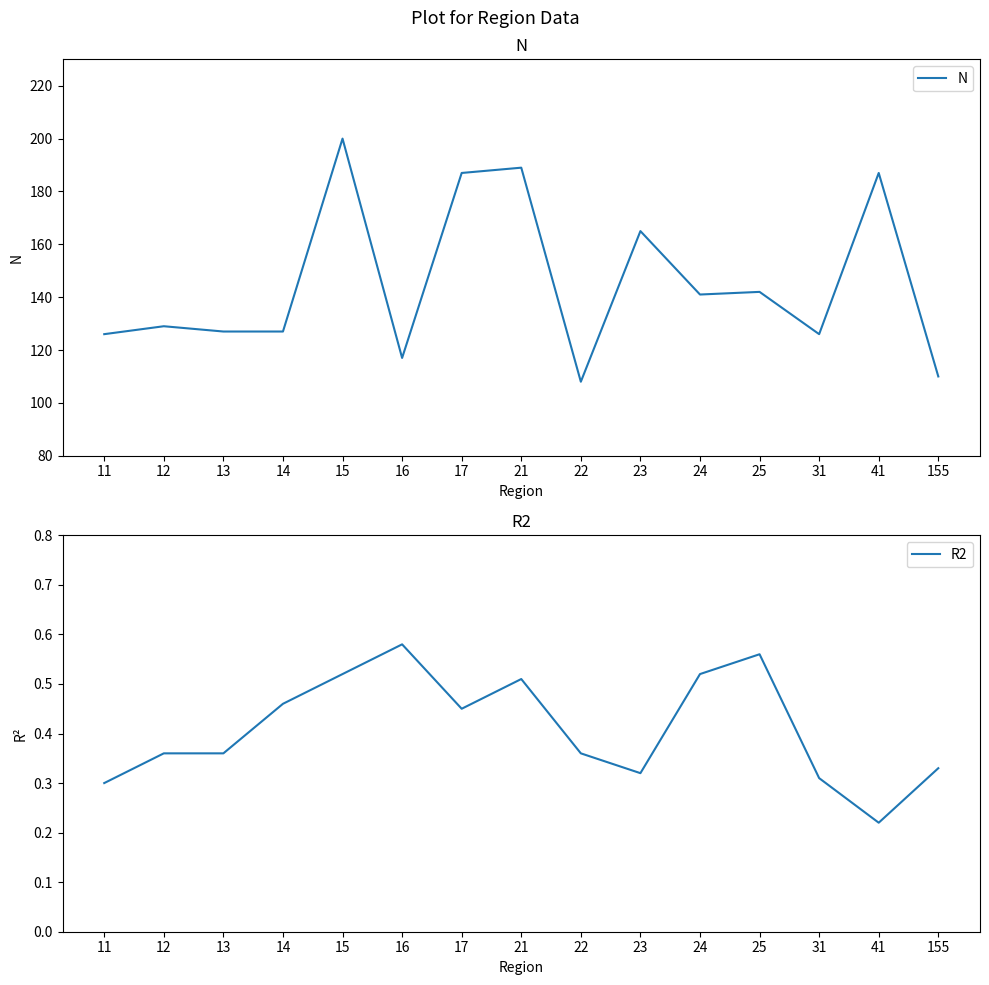

The N series shows 129.0 at 12. True or false?

True